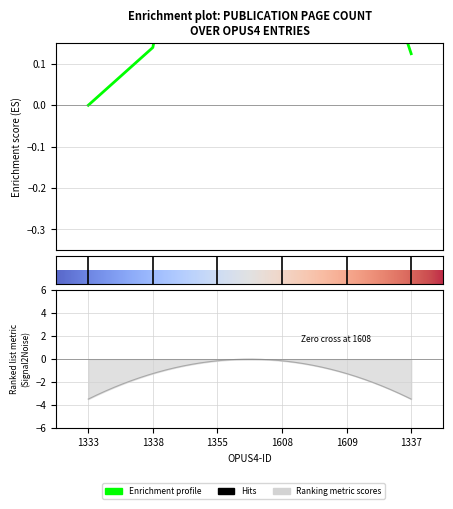

Is it true that the value at 1338 is 0.1?

False